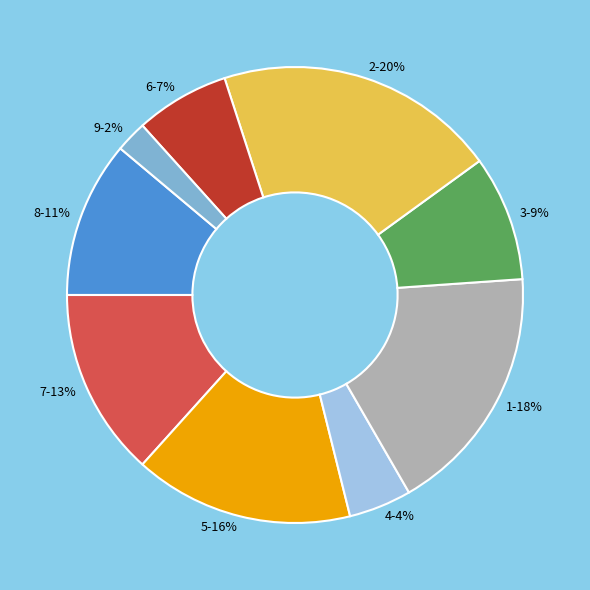

To the nearest percent, what portion does 9 represent?

2%